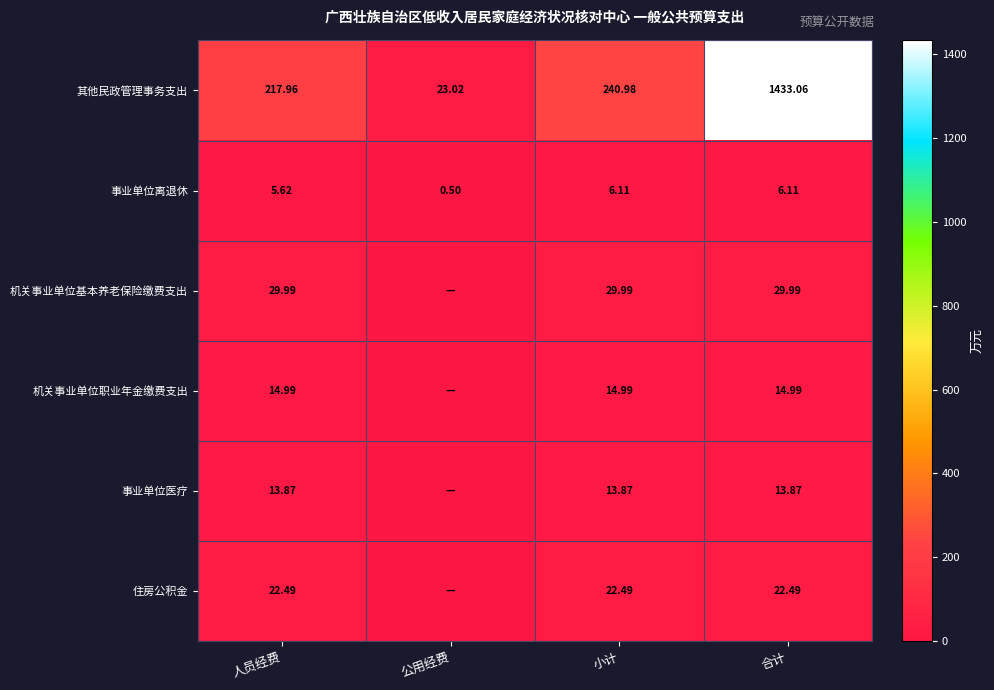

Count the number of data series in this chart.

6